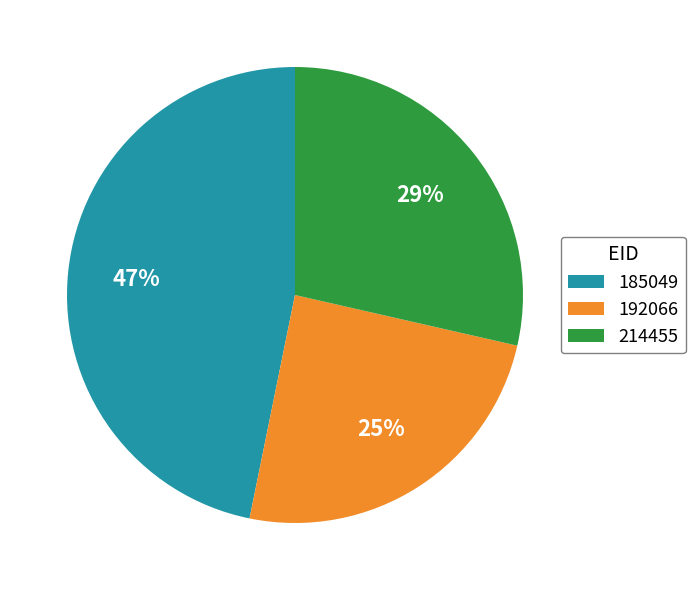

Is it true that 185049 is 47% of the pie?

True